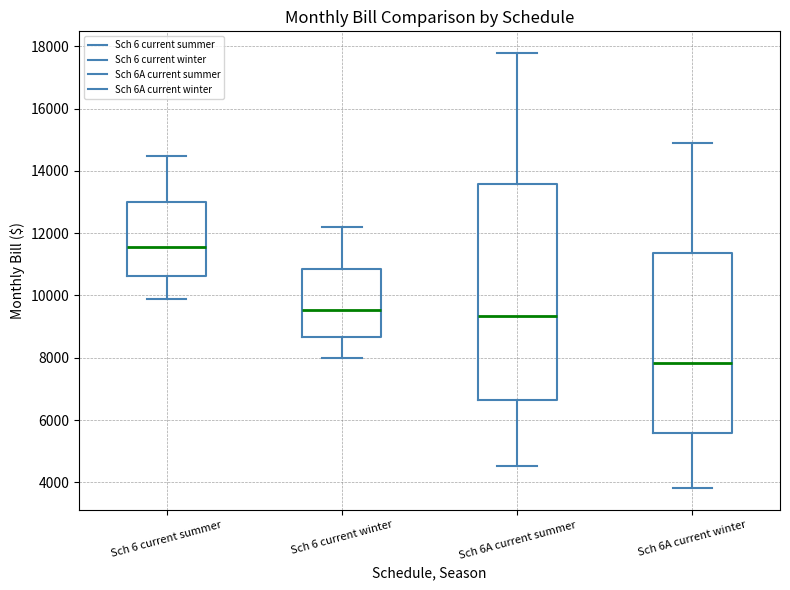

Where is the lower edge of the box for Sch 6 current winter on the y-axis? The values are not printed on the chart, so give them approximately, as read against the axis.

8600